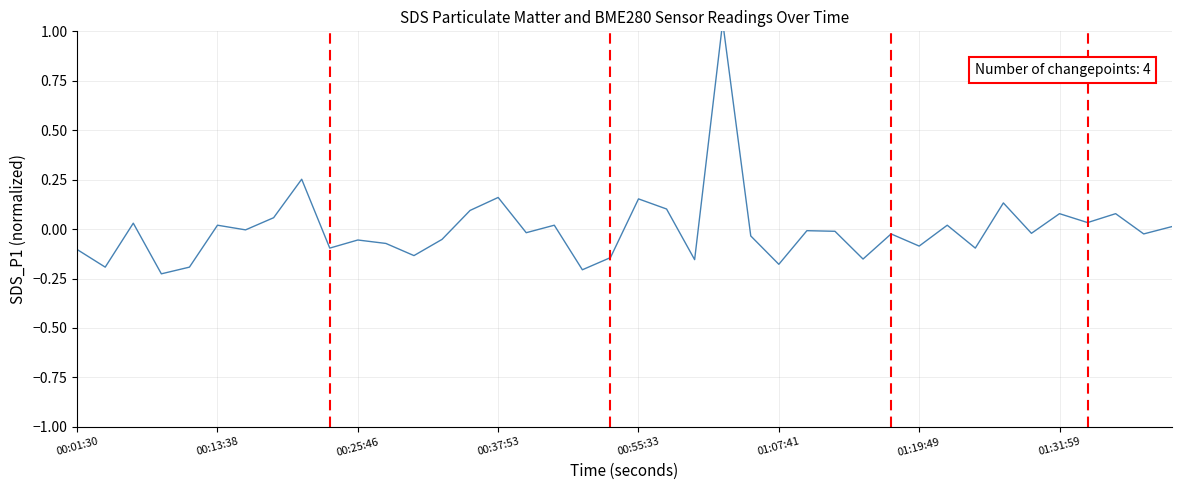

How many points are lower than both their immediate neighbors (excluding endpoints)?

15